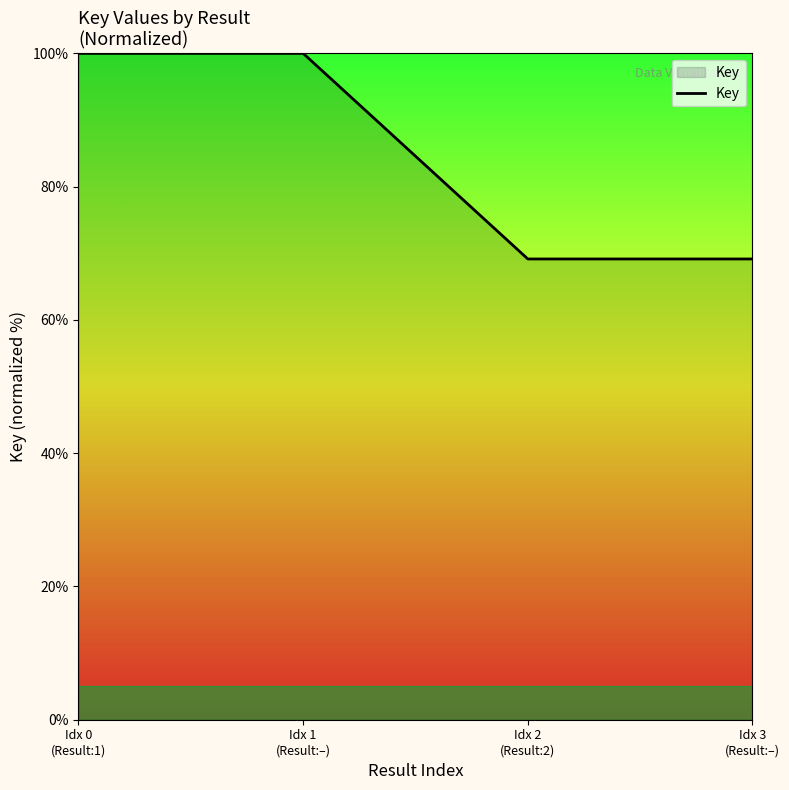

What is the maximum value shown in the chart?

100.0